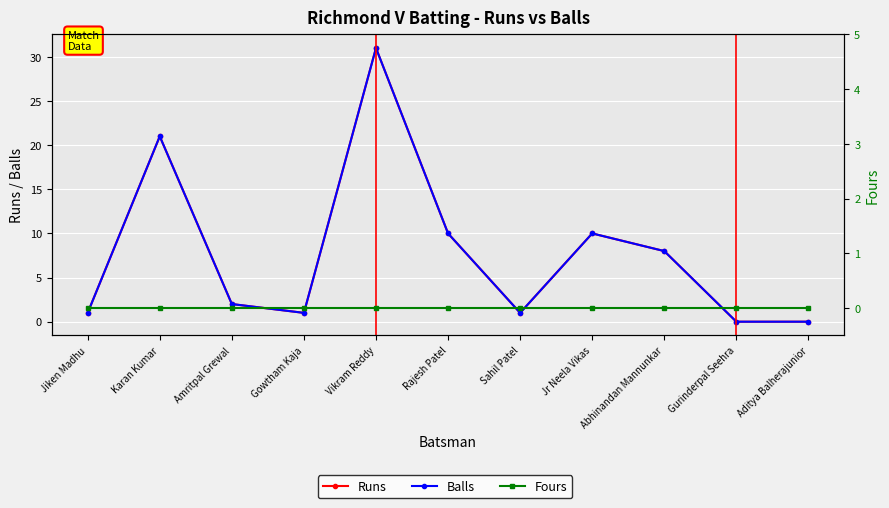

At which category does the chart reach its minimum across all series?

Gurinderpal Seehra